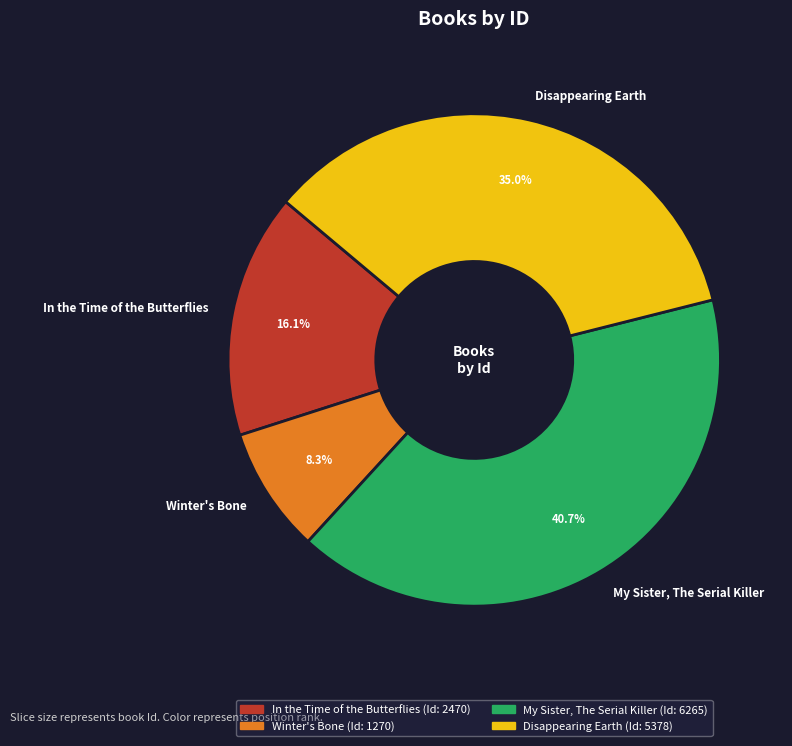

The In the Time of the Butterflies slice represents 16% of the pie. True or false?

True